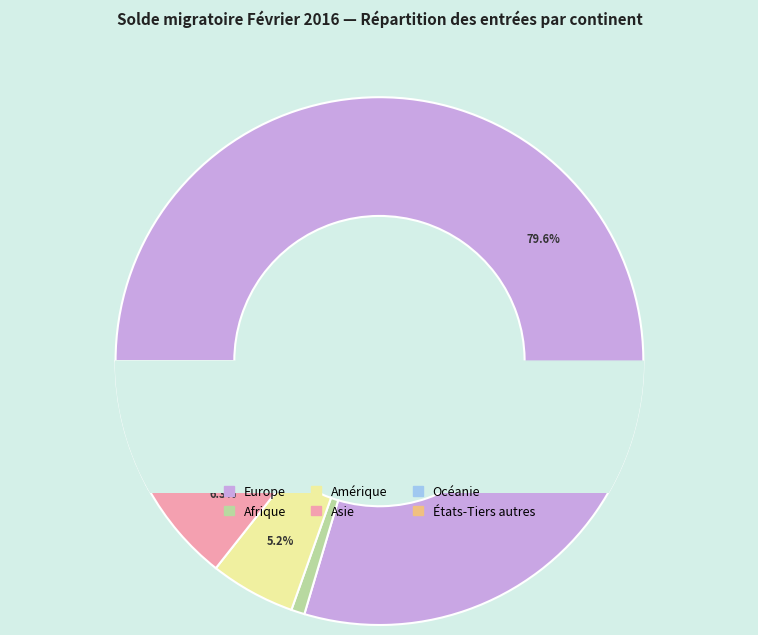

To the nearest percent, what is the combined percentage of Océanie and Asie?

7%